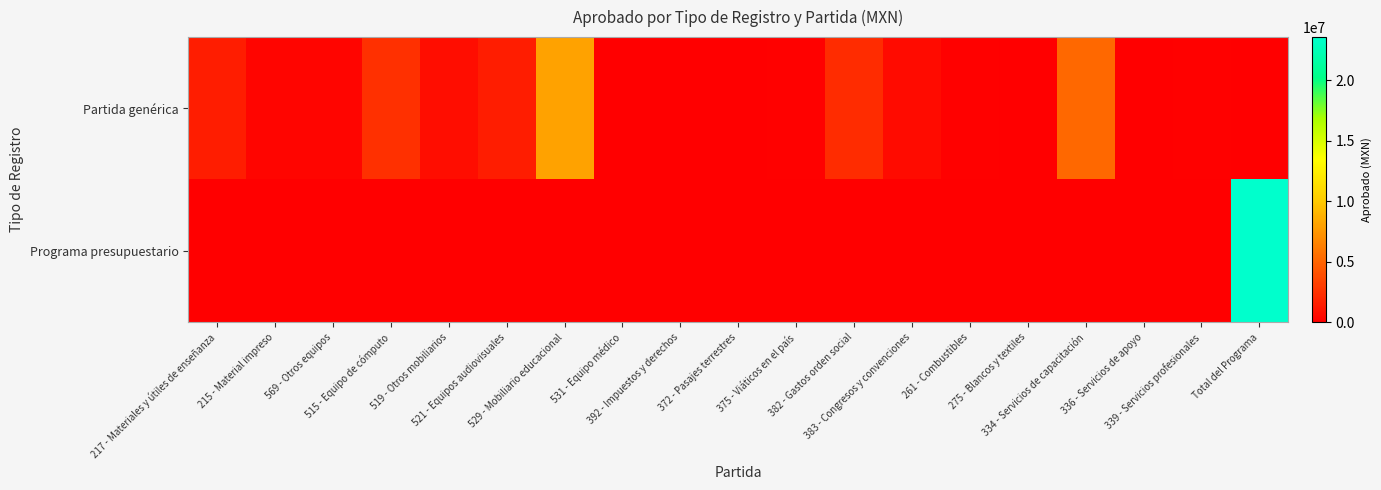

List the series in order of their peak value, highest first.

Programa presupuestario, Partida genérica